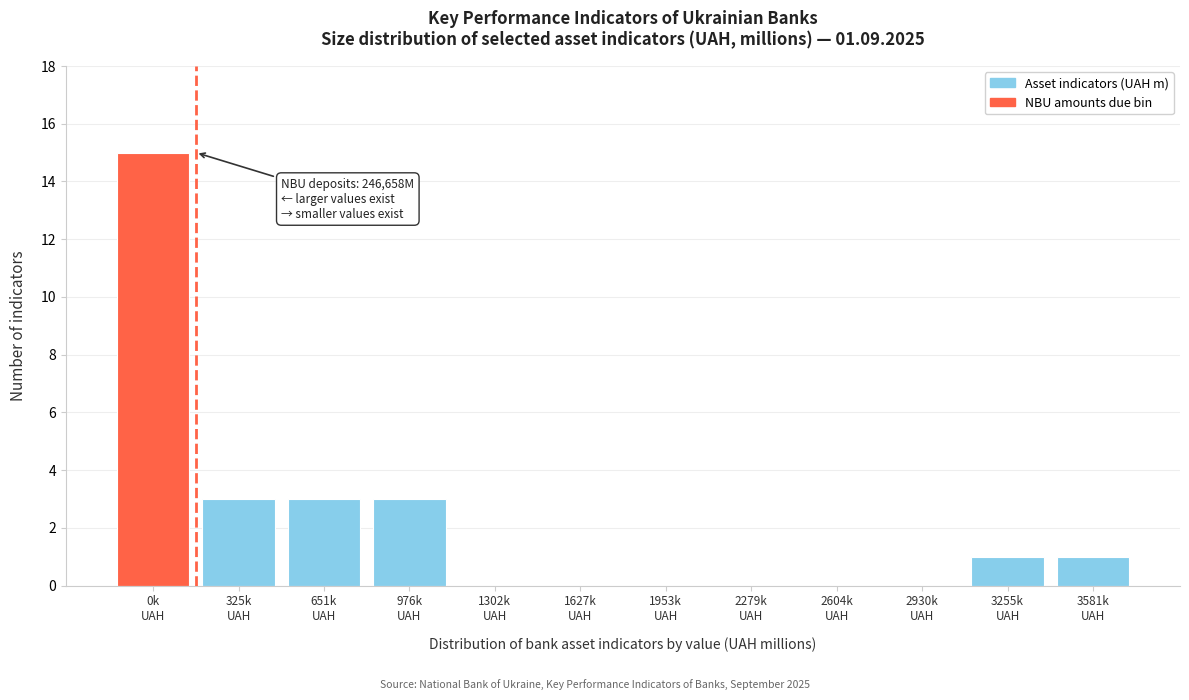

What is the sum of all values?

26